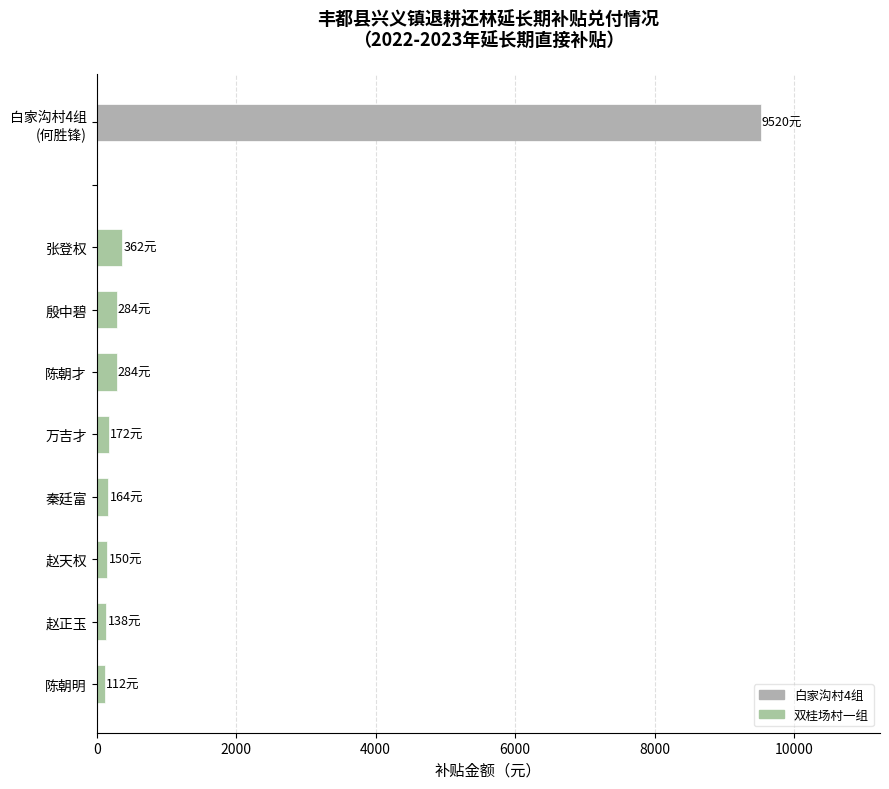

What is the sum of all values?

11186